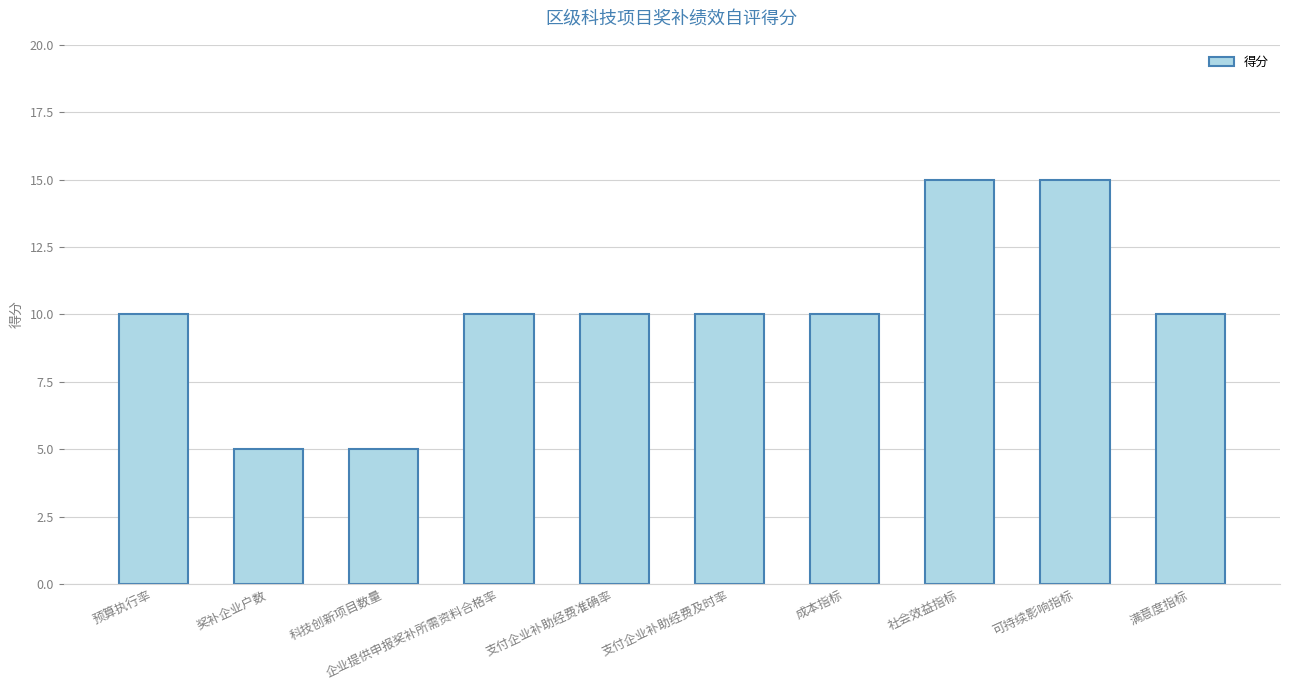

Read the value at 成本指标.

10